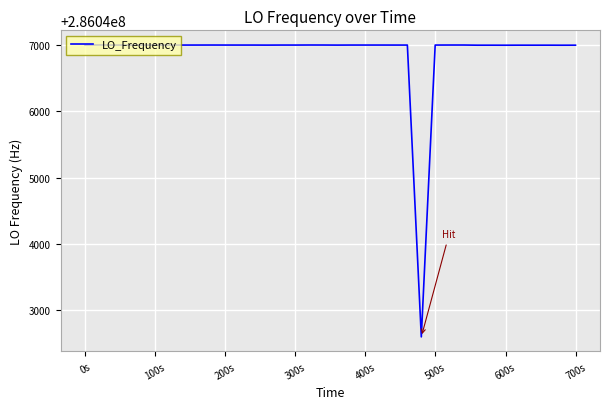

What is the difference between the maximum and minimum values?

4405.7